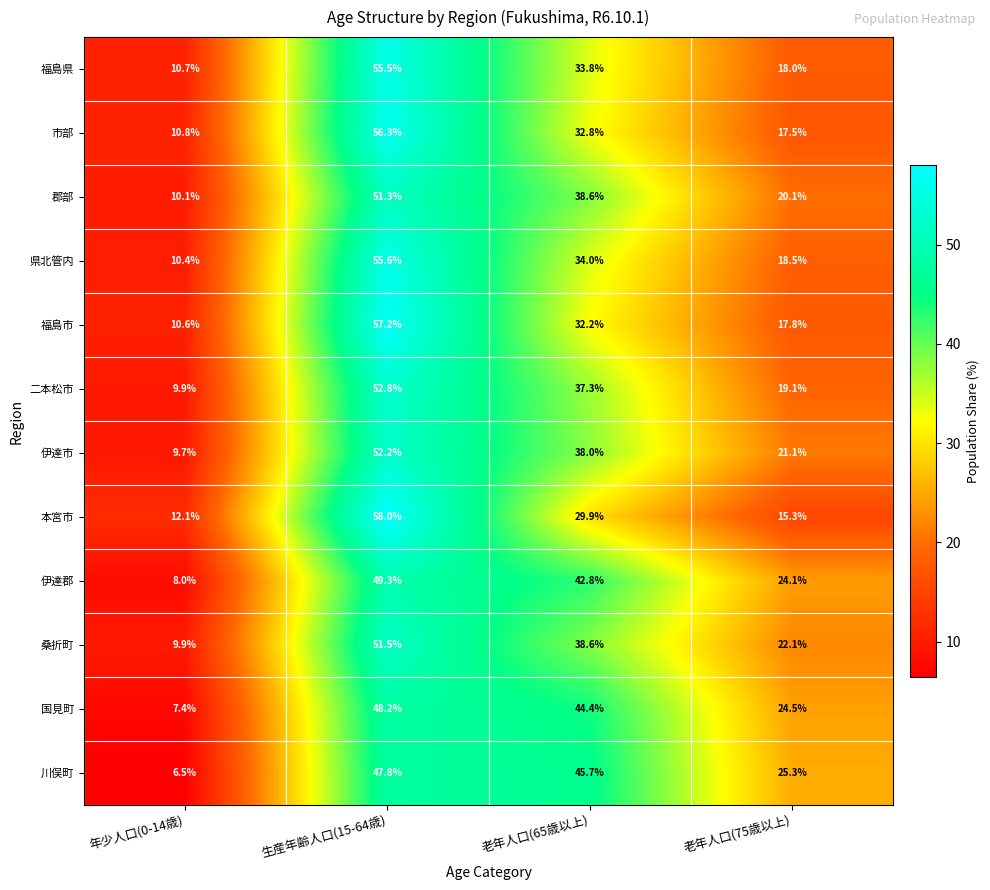

True or false: 郡部 has a value of 14.6 at 老年人口(65歳以上).

False